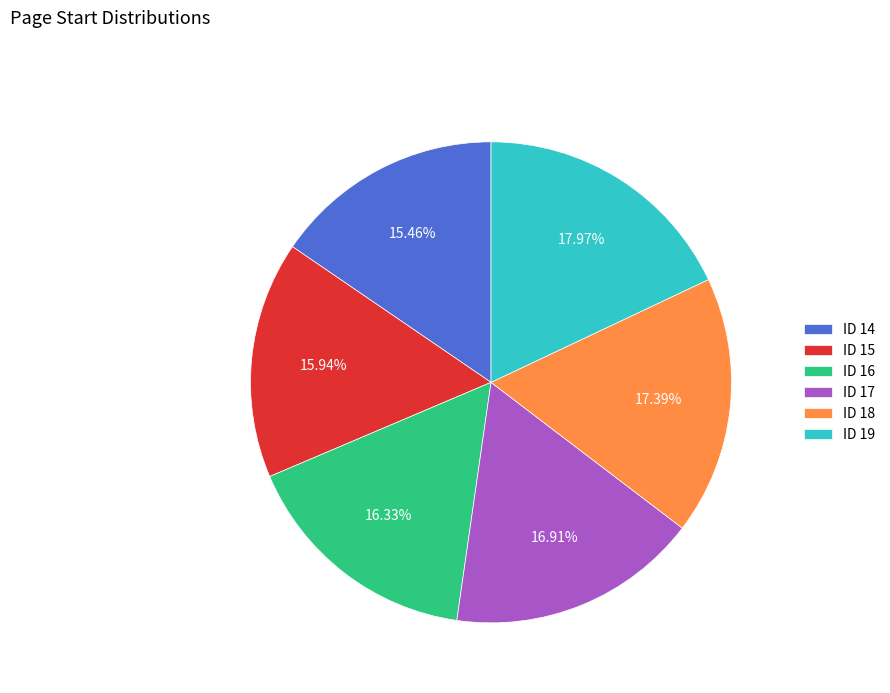

Which has a higher value, ID 14 or ID 18?

ID 18